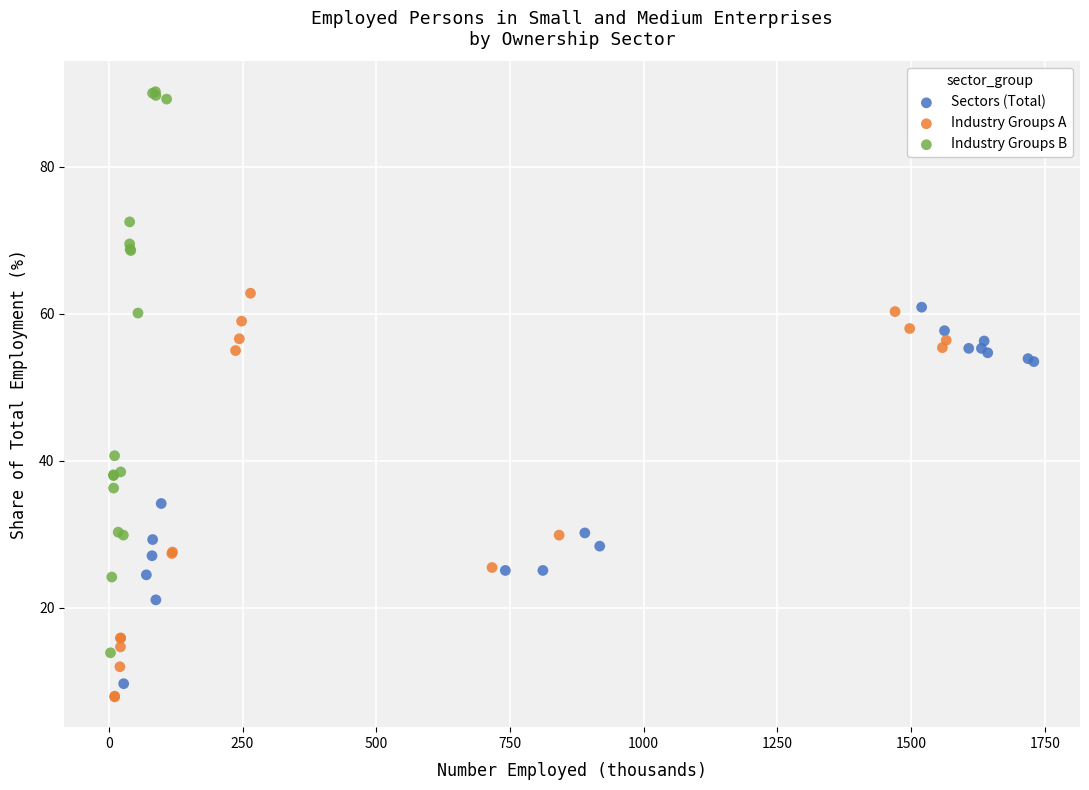

Which series has the widest spread of Y values?

Industry Groups B